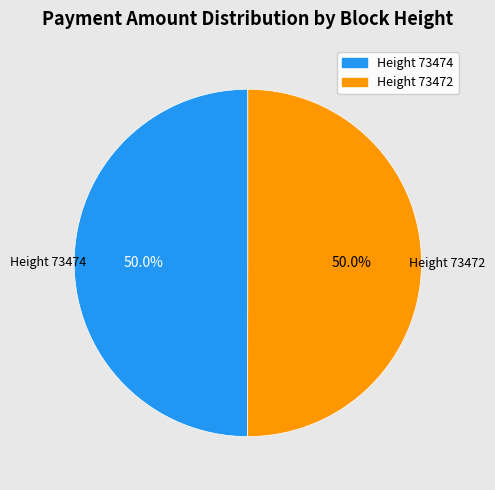

What is the ratio of the value at Height 73474 to the value at Height 73472?

1.0